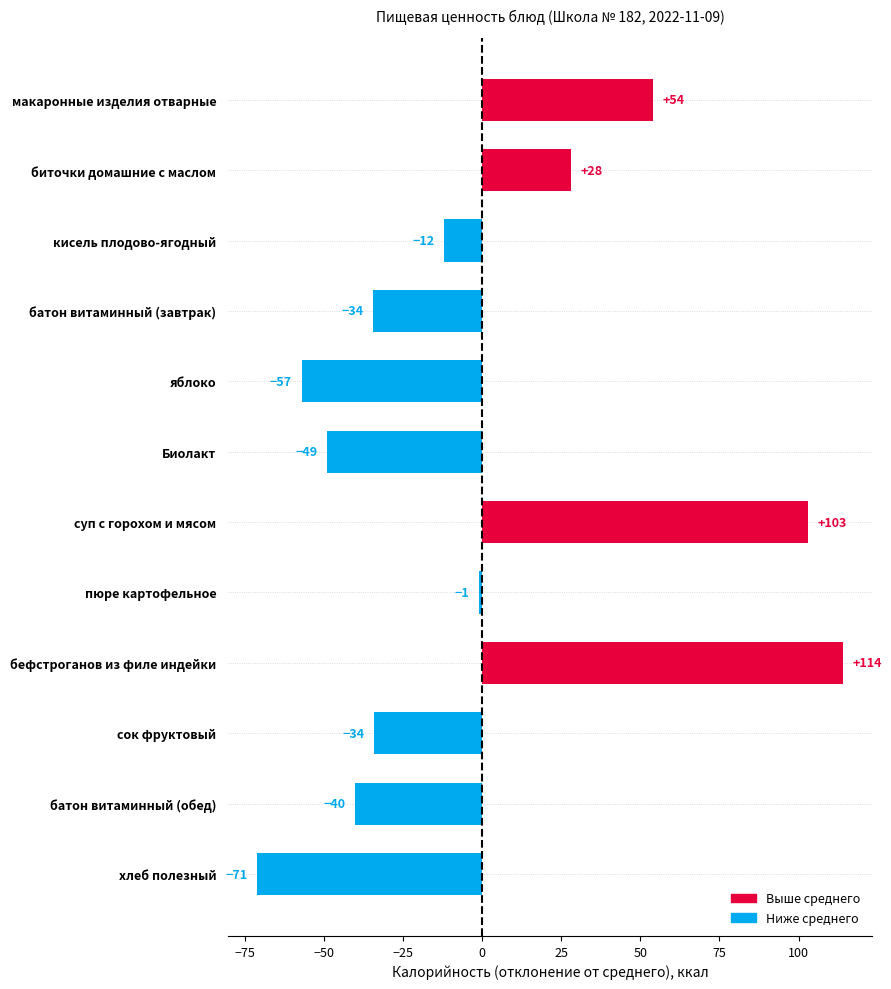

What is the label of the 4th bar from the bottom?

бефстроганов из филе индейки